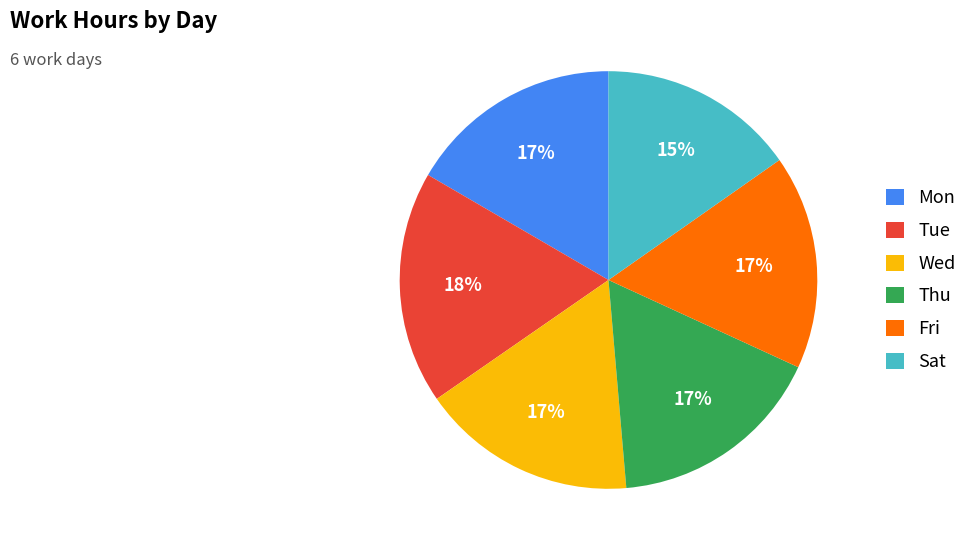

To the nearest percent, what portion does Tue represent?

18%